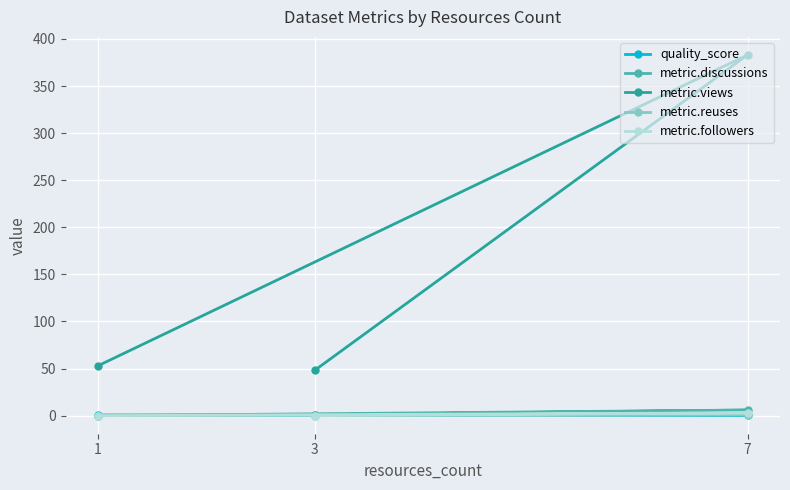

At which category is the sum across all series the highest?

7